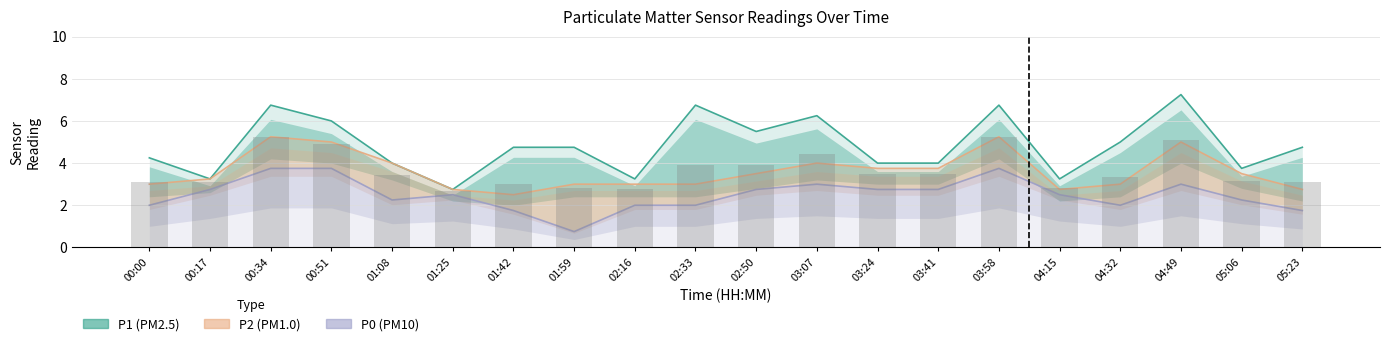

How many groups of bars are there?

20